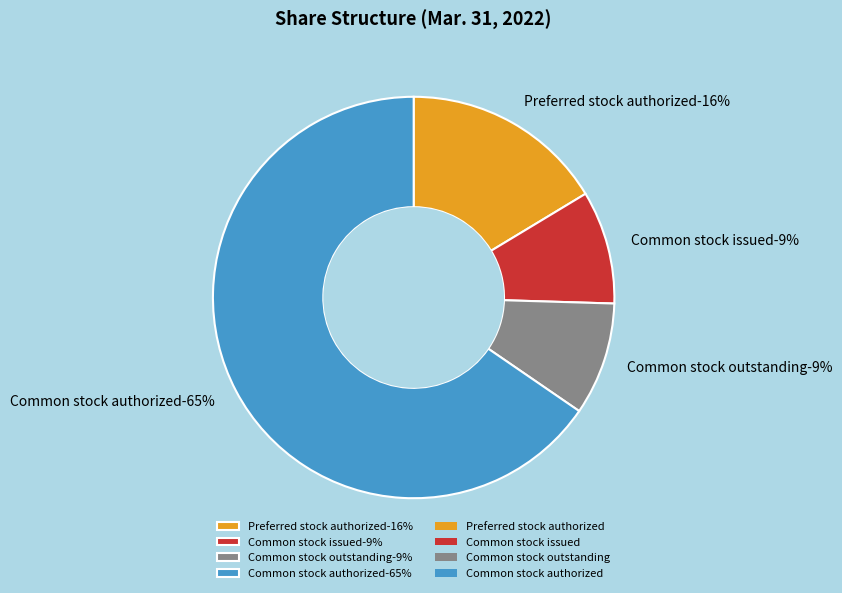

Is there a majority slice in this chart?

Yes